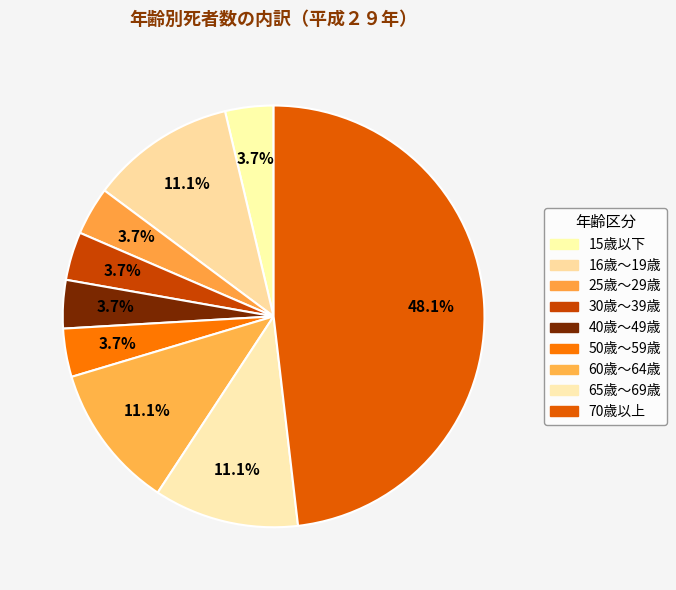

How many slices are in this pie chart?

9